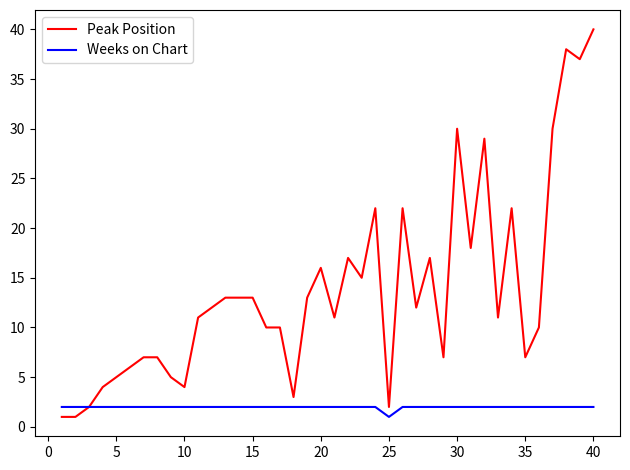

What is the maximum value for Weeks on Chart?

2